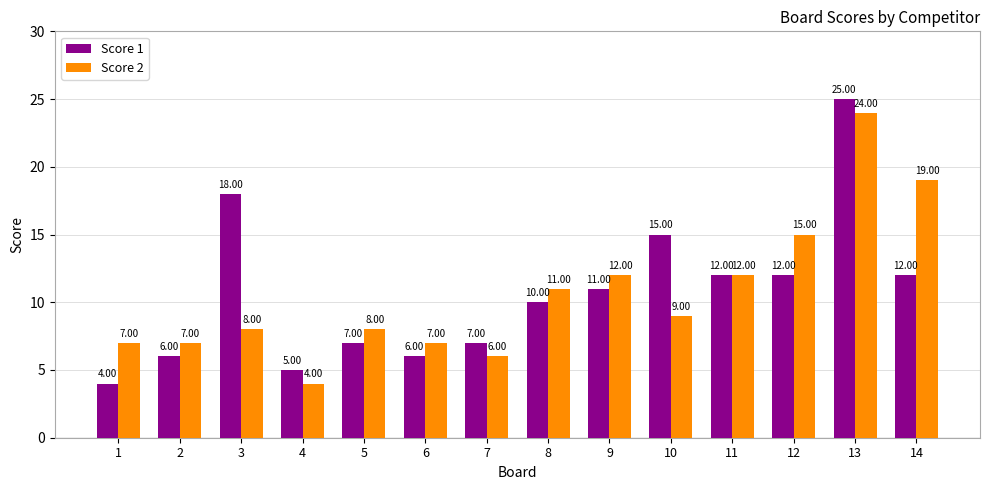

Rank the series by their maximum value, from lowest to highest.

Score 2, Score 1